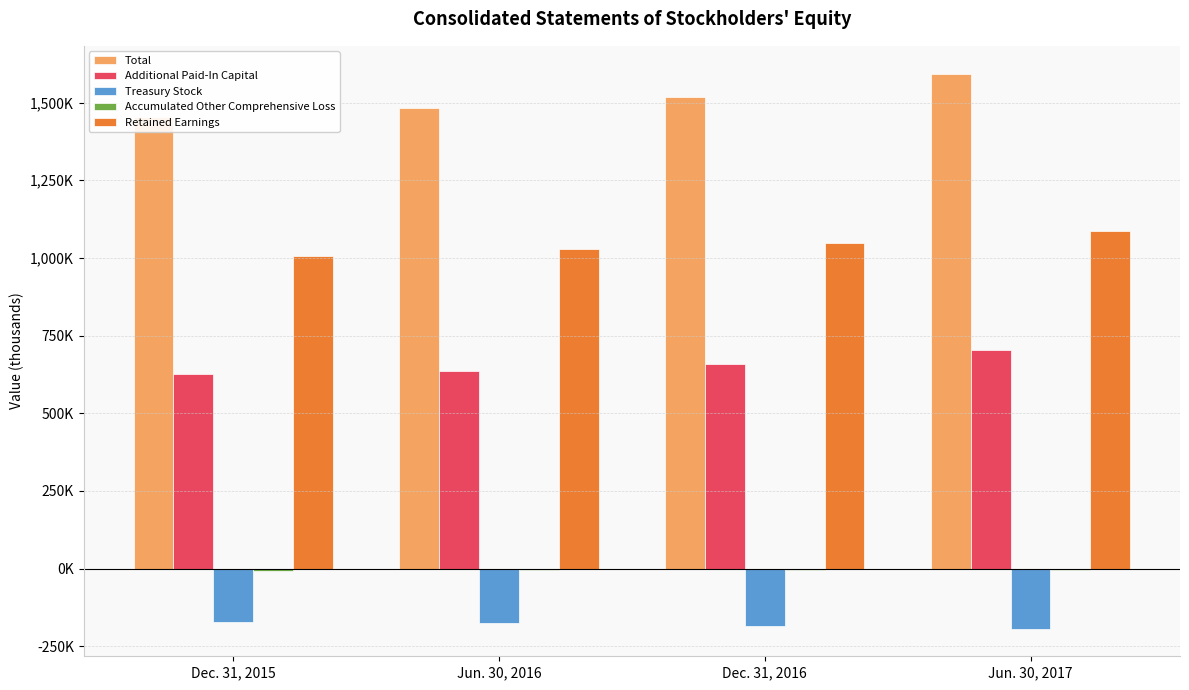

What is the difference between the highest and lowest values at Dec. 31, 2015?

1626027